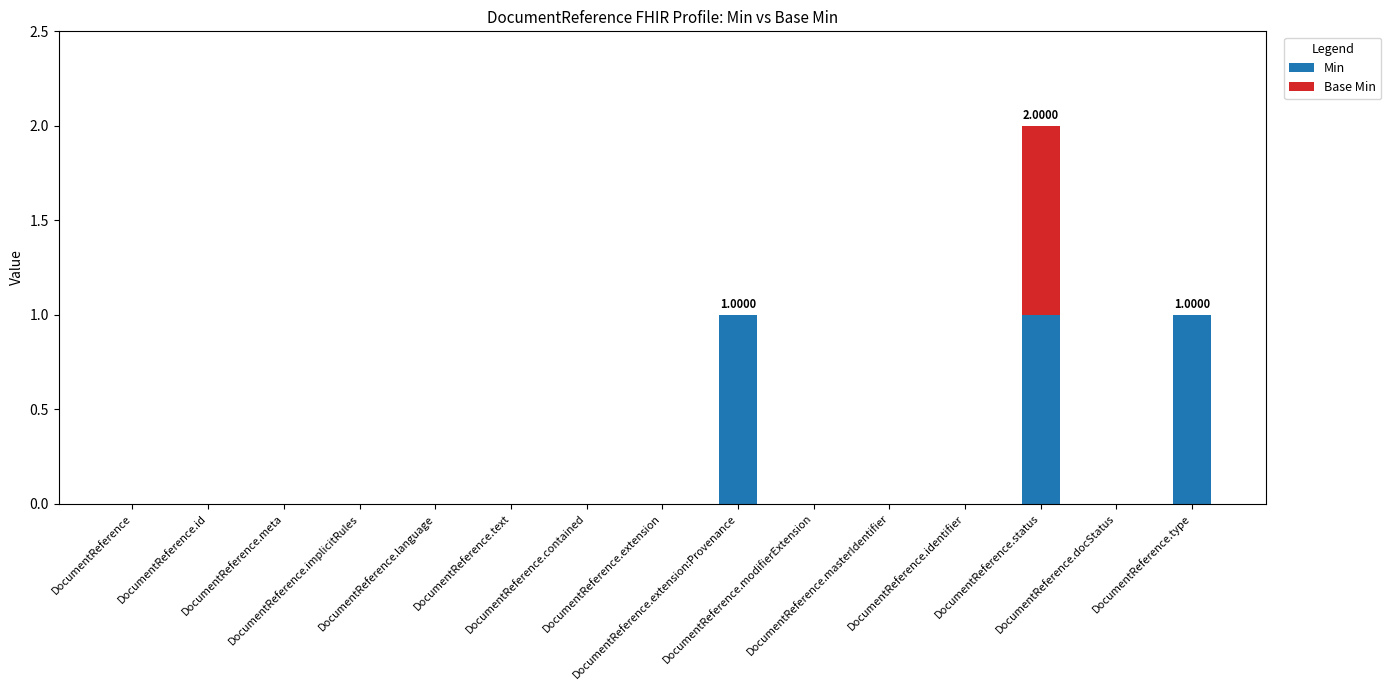

What is the sum of all Min values?

3